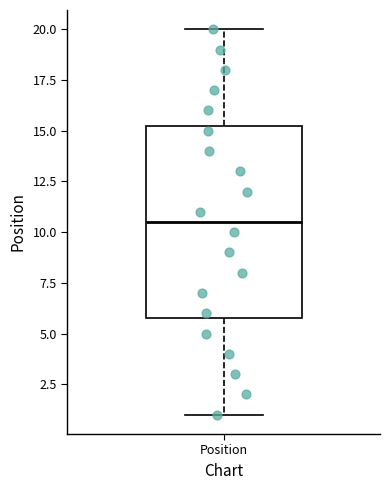

Read this box plot against the y-axis: the position of the median line, the range covered by the box, and the ends of both whiskers. The values are not printed on the chart, so give them approximately, as read against the axis.

median 10.5, box 6.0 to 15.5, whiskers 1.0 to 20.0